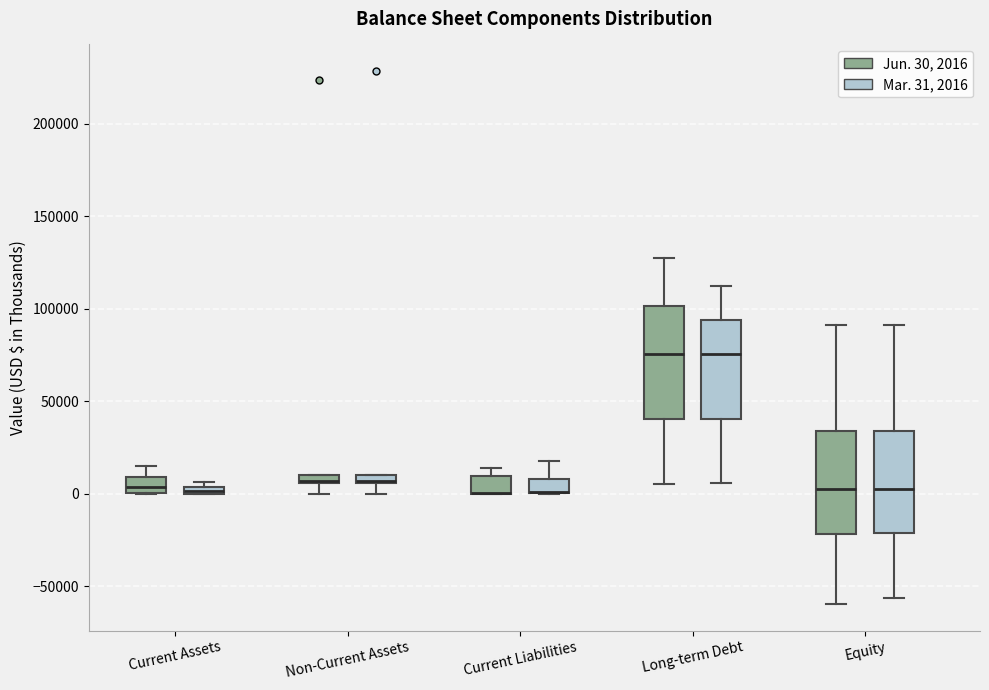

Where is the lower edge of the box for Non-Current Assets (Mar. 31, 2016) on the y-axis? The values are not printed on the chart, so give them approximately, as read against the axis.

5000